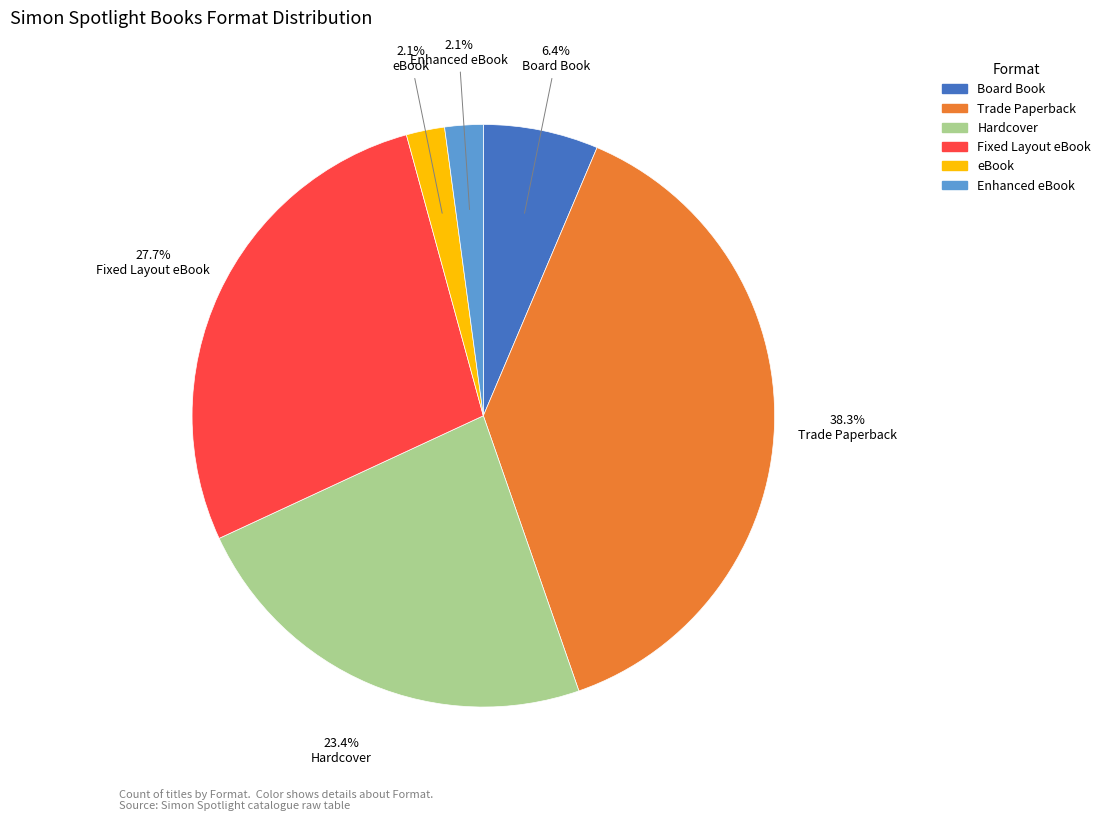

Is there a majority slice in this chart?

No